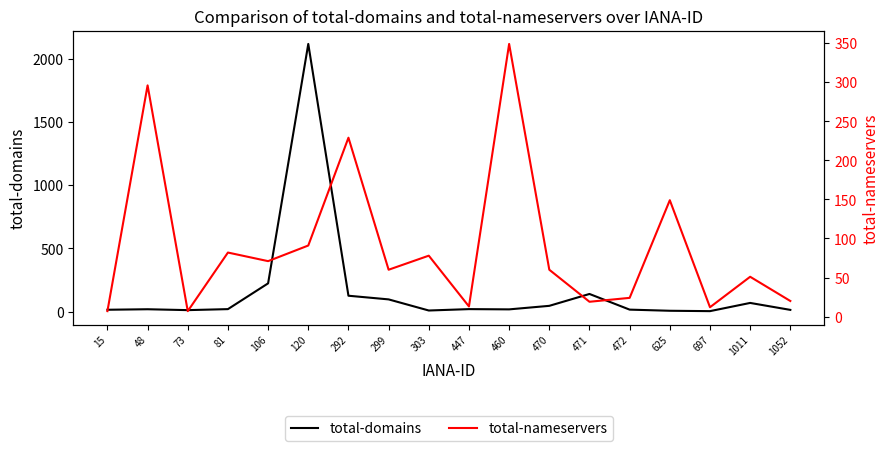

In total-nameservers, how many points are lower than both neighbors (excluding endpoints)?

6